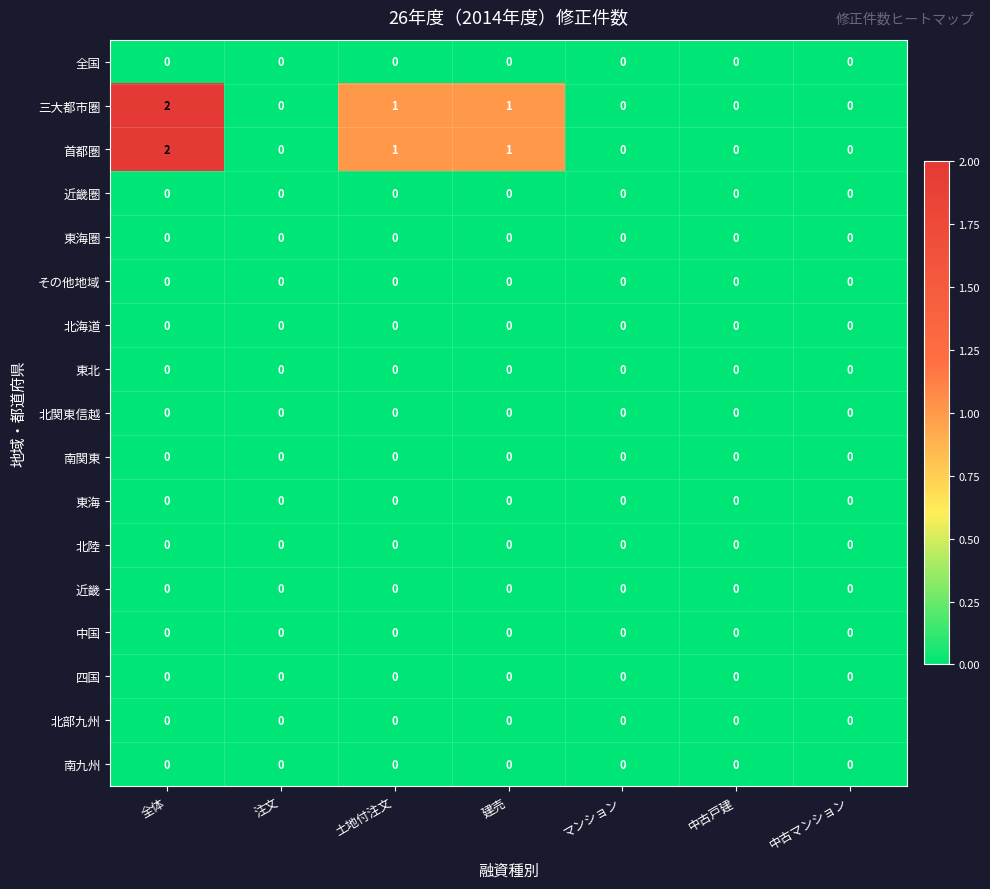

Which label corresponds to the largest value in the chart?

全体